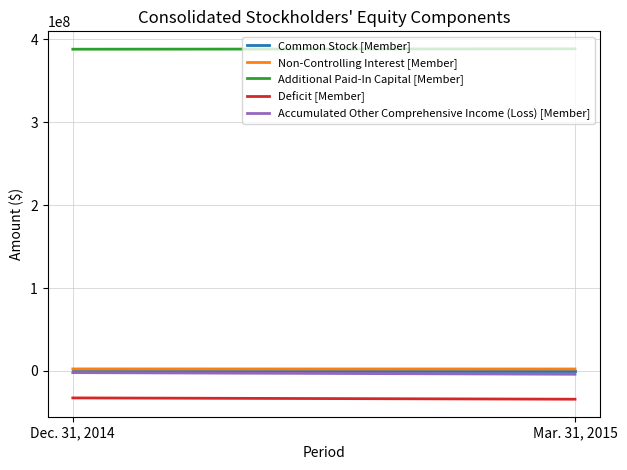

At Dec. 31, 2014, list the series in order from smallest to largest.

Deficit [Member], Accumulated Other Comprehensive Income (Loss) [Member], Common Stock [Member], Non-Controlling Interest [Member], Additional Paid-In Capital [Member]